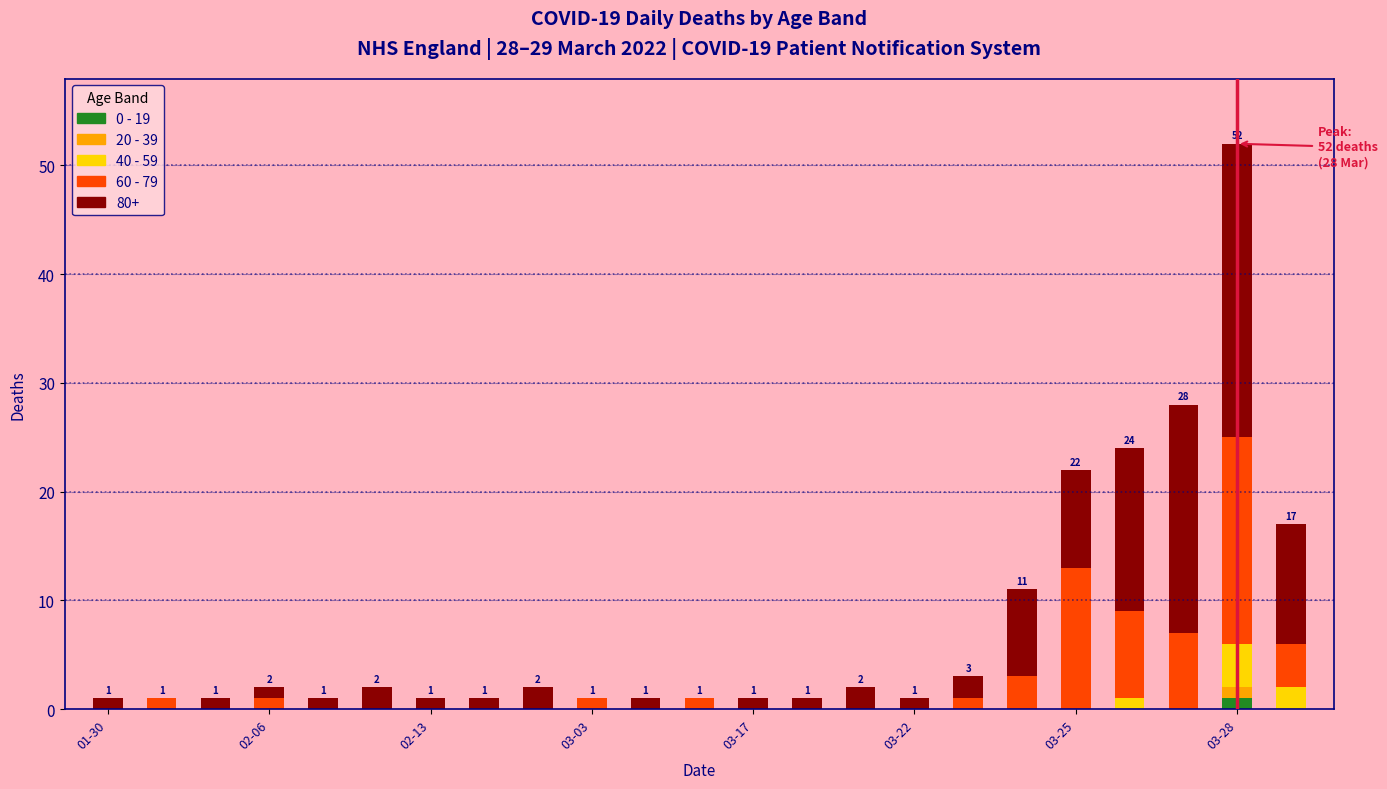

What are all the series names shown in the legend?

0 - 19, 20 - 39, 40 - 59, 60 - 79, 80+